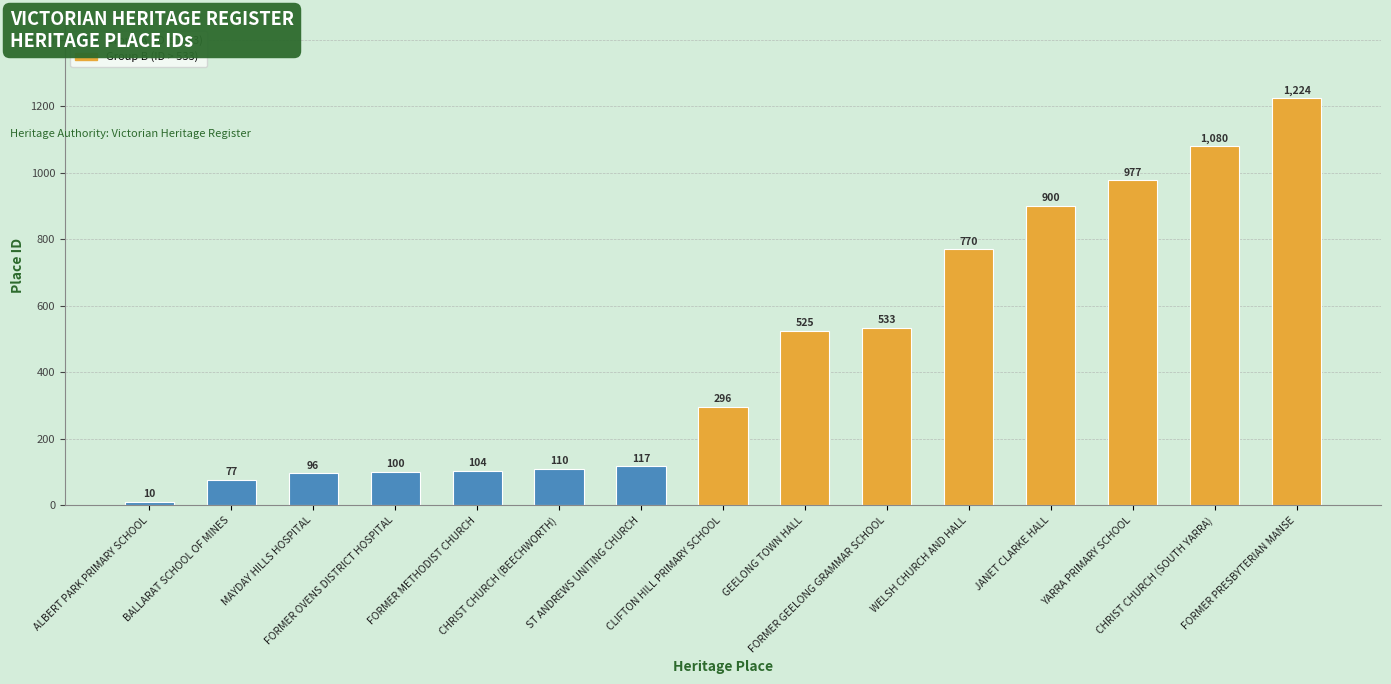

Reading right to left, what are all the values shown in this chart?

1224	1080	977	900	770	533	525	296	117	110	104	100	96	77	10